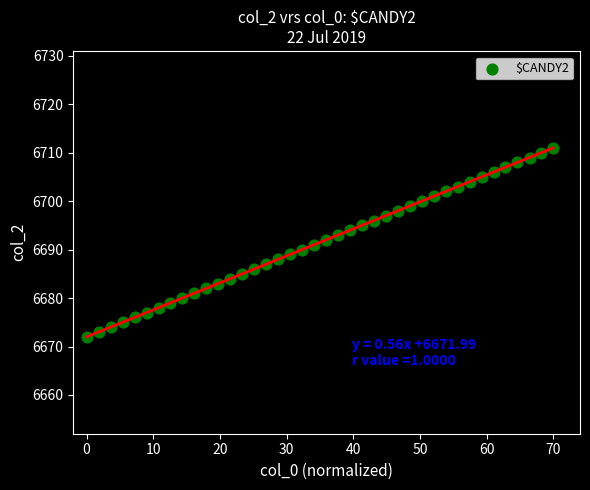

What is the range of Y values (max minus min)?

39